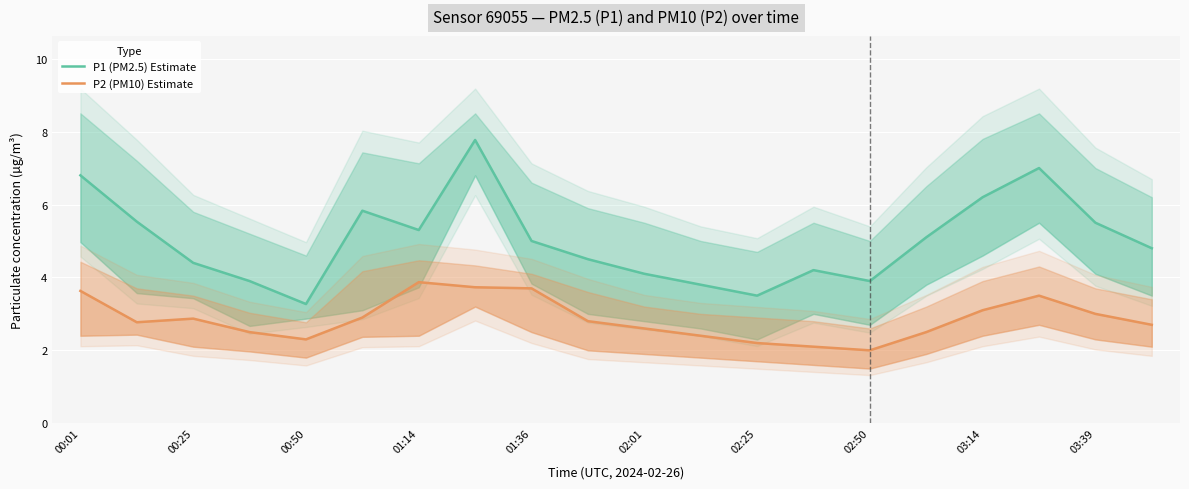

What is the minimum value for P2 (PM10) Estimate?

2.0